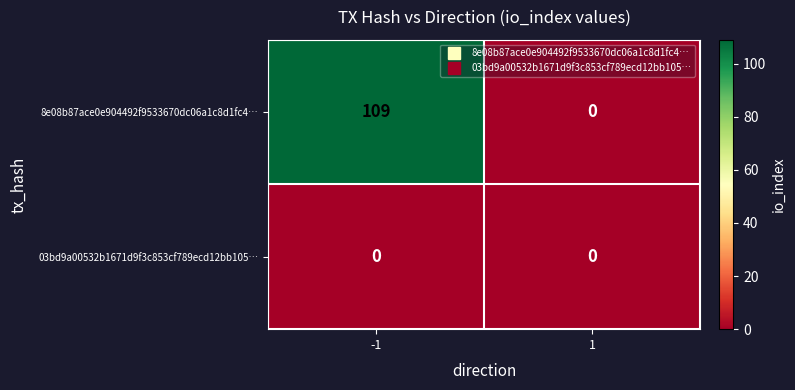

What is the greatest value displayed?

109